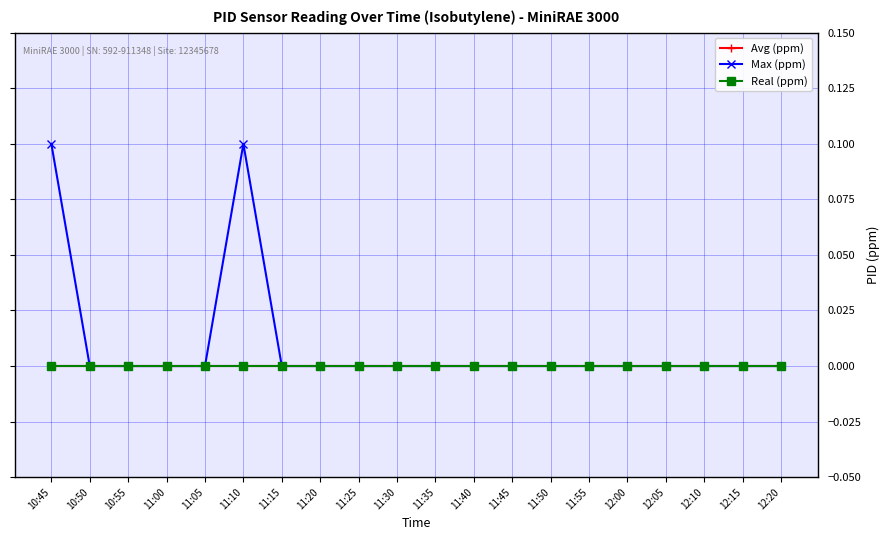

True or false: Max (ppm) and Real (ppm) intersect in this chart.

False